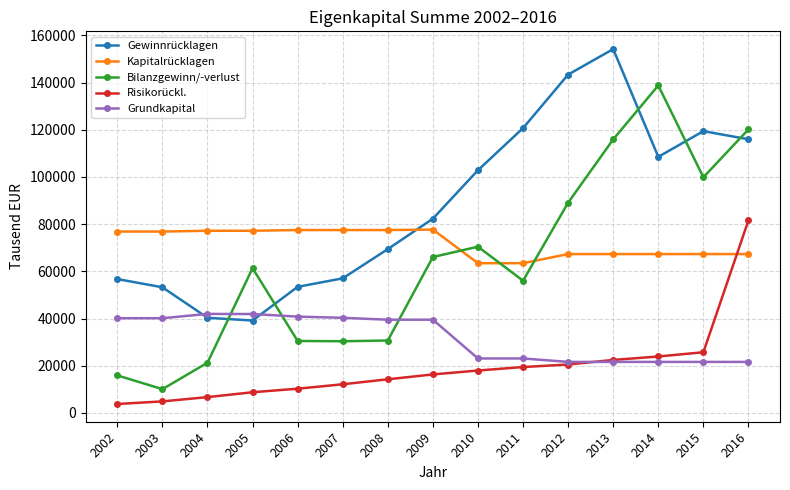

What is the difference between the second highest and second lowest values in the Gewinnrücklagen series?

103051